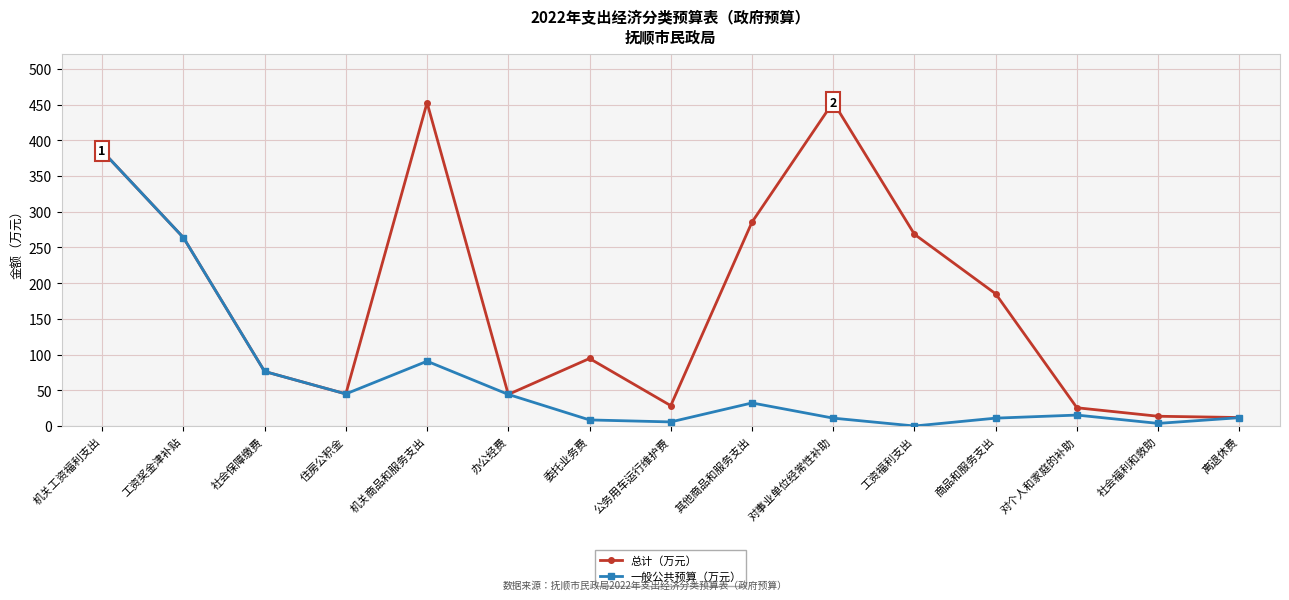

Where is the first local minimum for 一般公共预算（万元）?

住房公积金